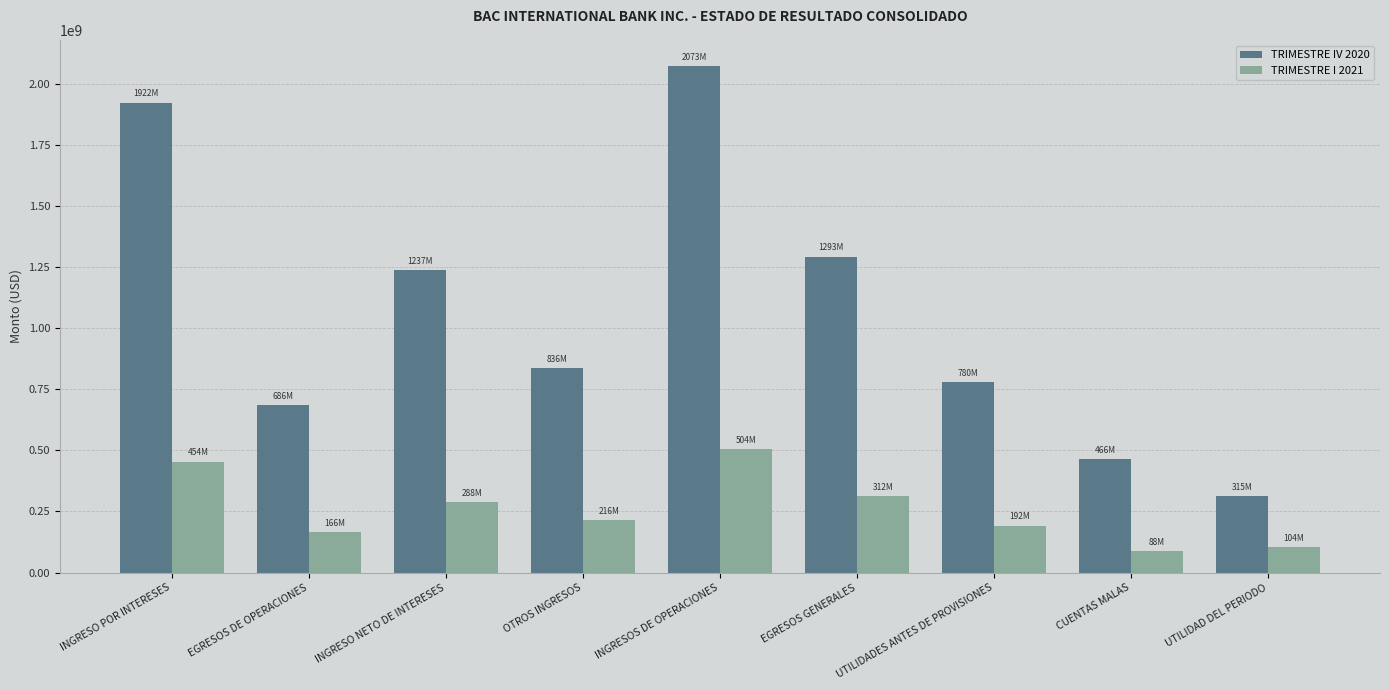

Which category has the highest value across all series?

INGRESOS DE OPERACIONES